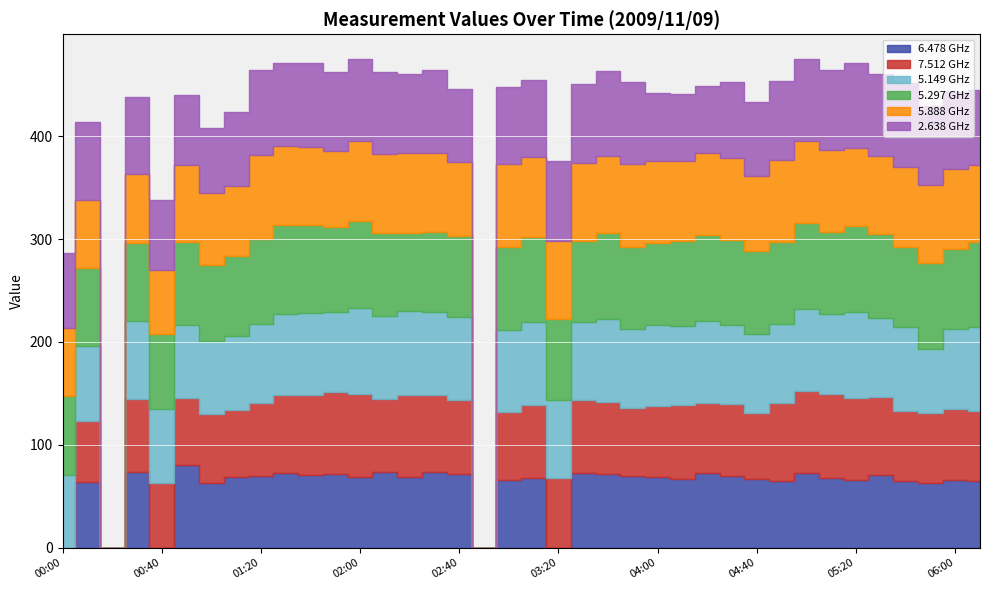

True or false: 7.512 has a value of 17.7 at 05:20.

False